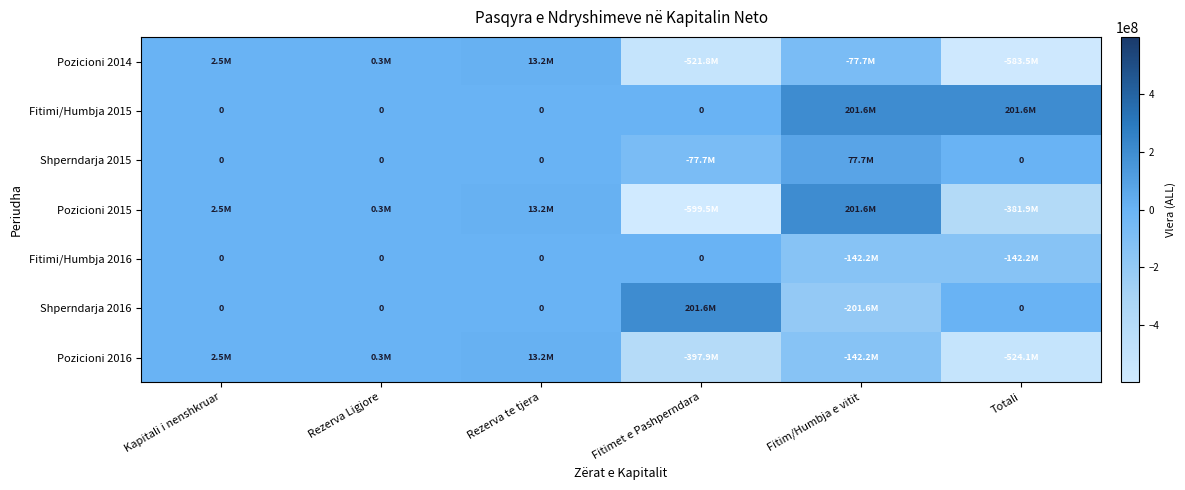

How many data points in Pozicioni 2014 are less than 275000?

3